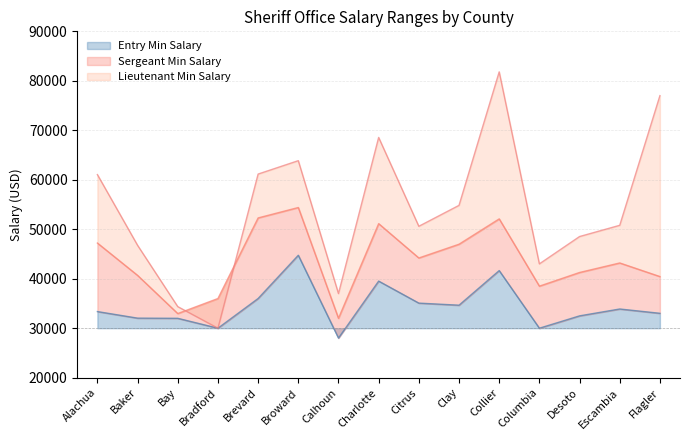

Read the Sergeant Min Salary value at Clay, to the nearest 100.

47000